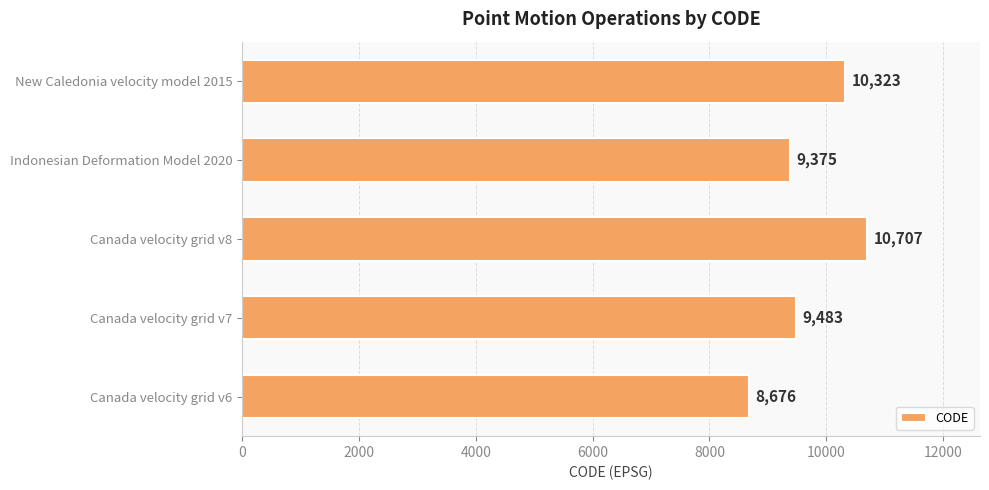

Is it true that the value at Canada velocity grid v6 is 8676?

True